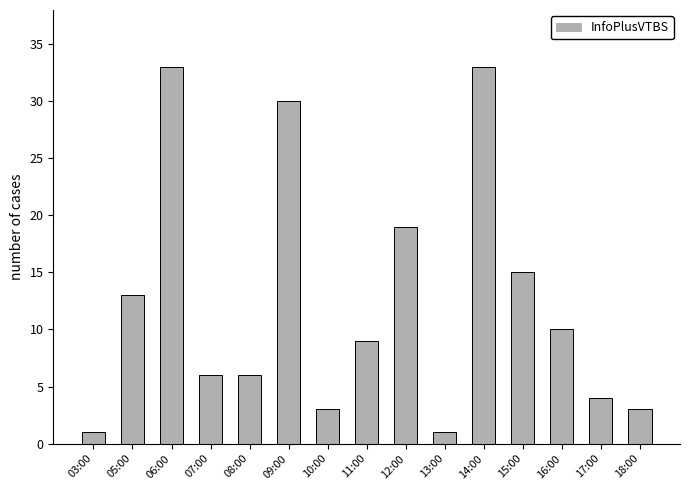

Reading left to right, extract all data points from this chart.

03:00=1	05:00=13	06:00=33	07:00=6	08:00=6	09:00=30	10:00=3	11:00=9	12:00=19	13:00=1	14:00=33	15:00=15	16:00=10	17:00=4	18:00=3